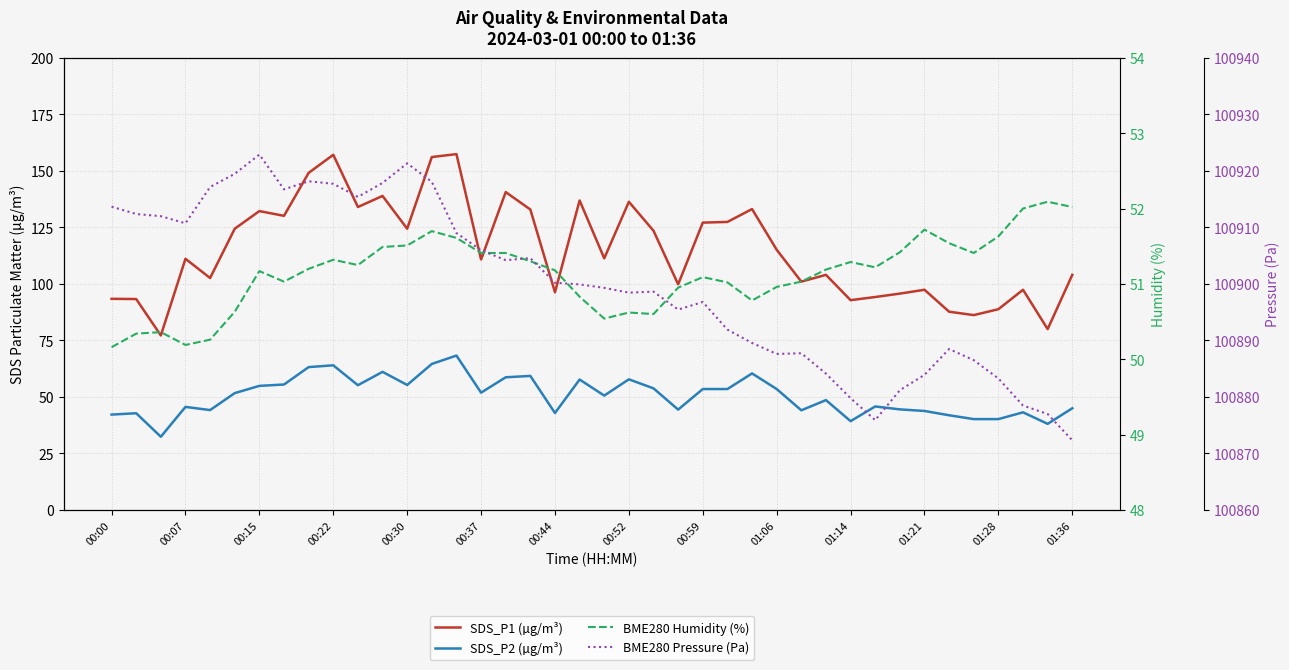

Is the value of BME280 Humidity (%) at 20 greater than the value of SDS_P2 (µg/m³) at 34?

Yes